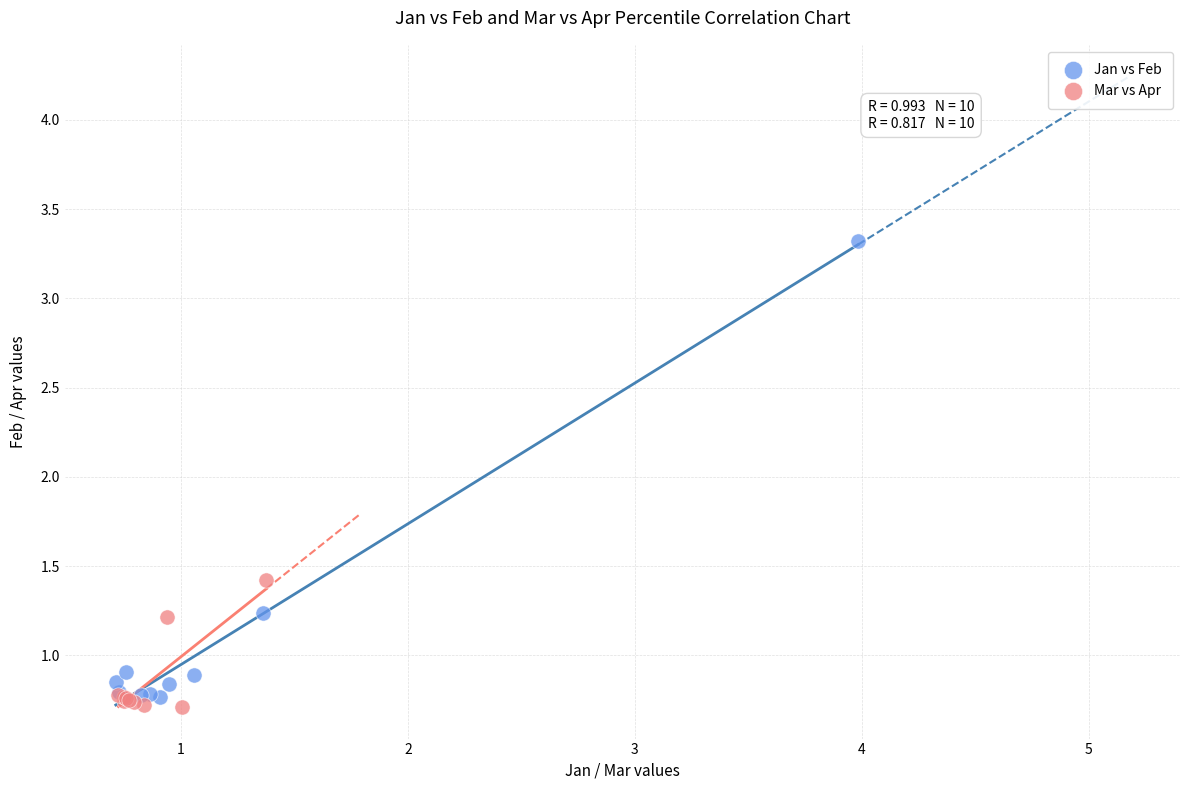

What are all the series names shown in the legend?

Jan vs Feb, Mar vs Apr